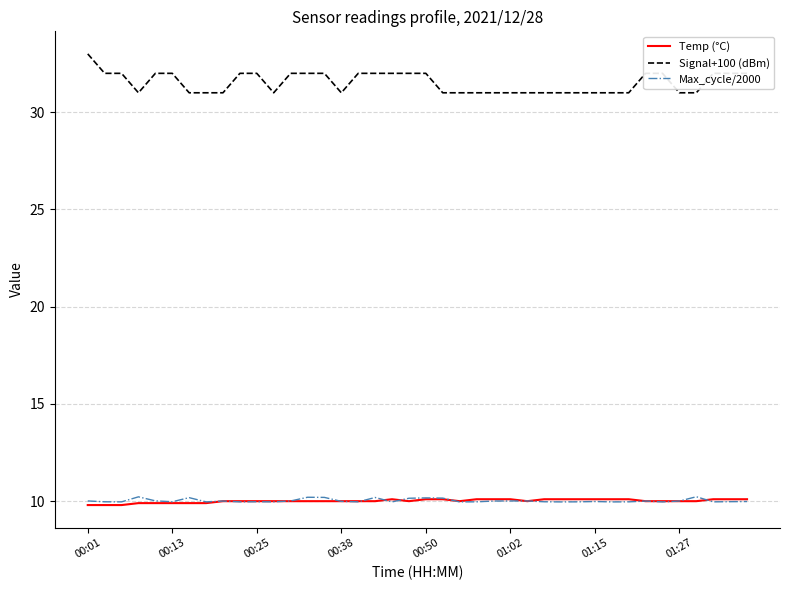

True or false: Temp (°C) and Signal+100 (dBm) cross at least once.

False